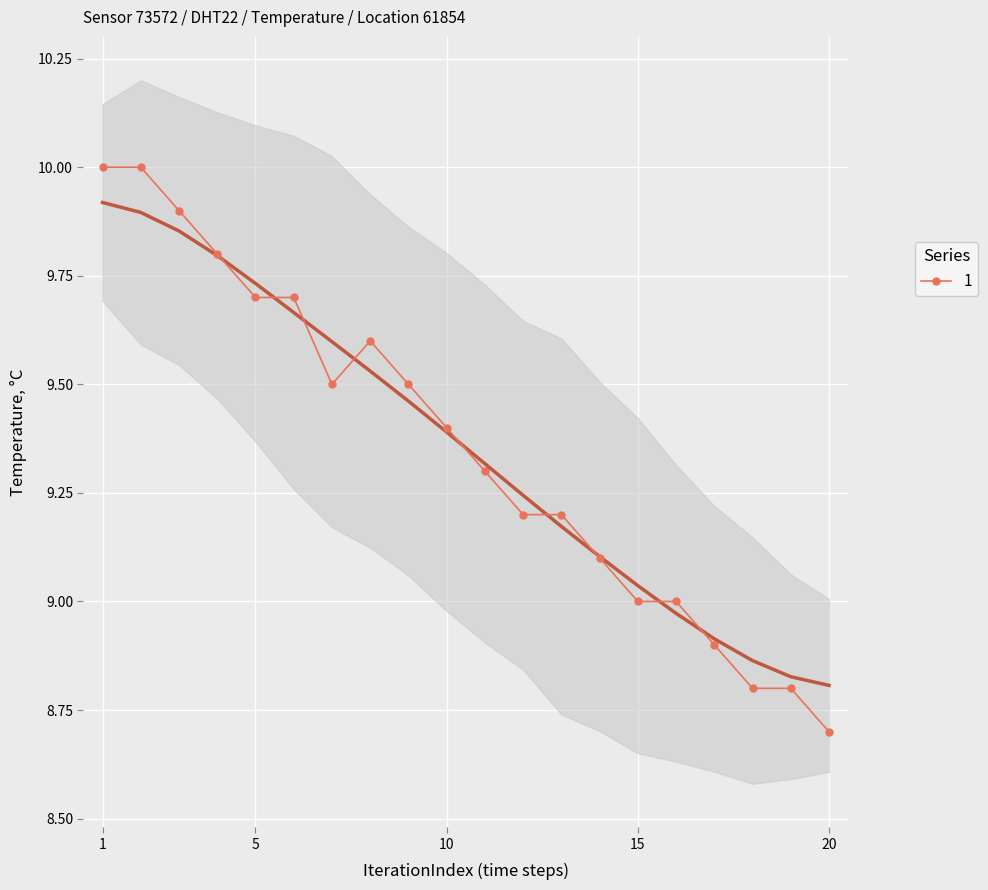

At which label does 1 reach its minimum?

20